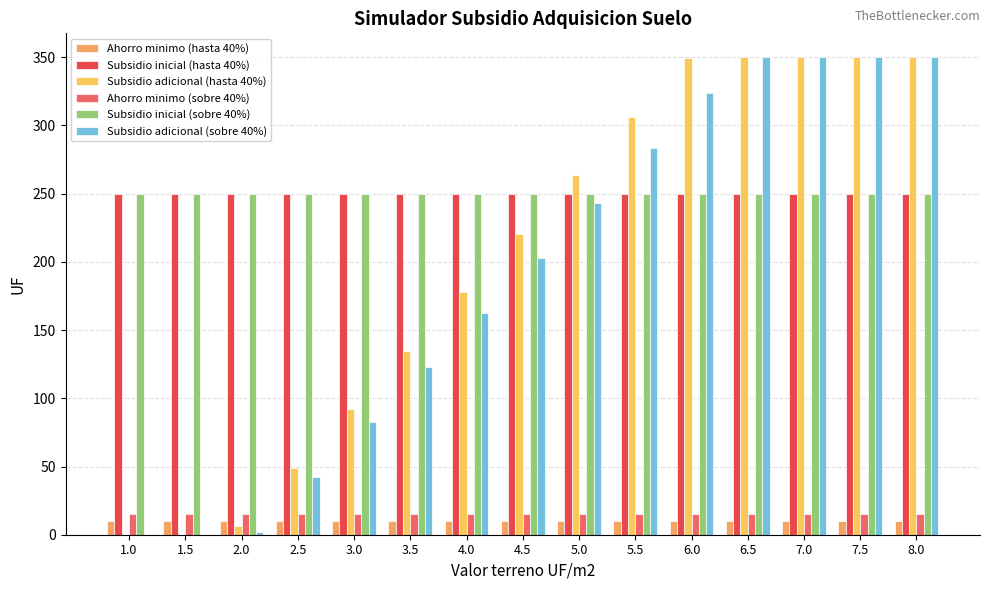

The Subsidio adicional (sobre 40%) series shows 82.5 at 3.0. True or false?

True